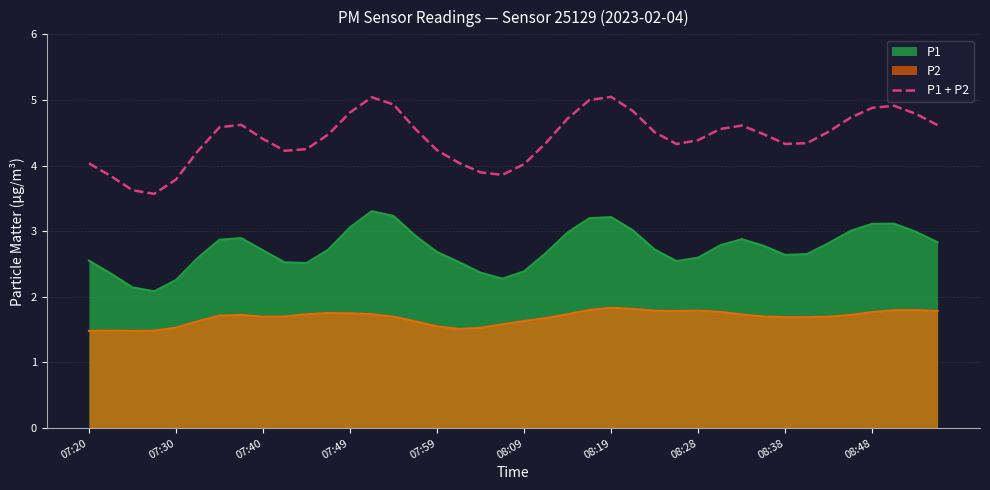

What is the difference between the maximum and minimum values in the P2 series?

0.4